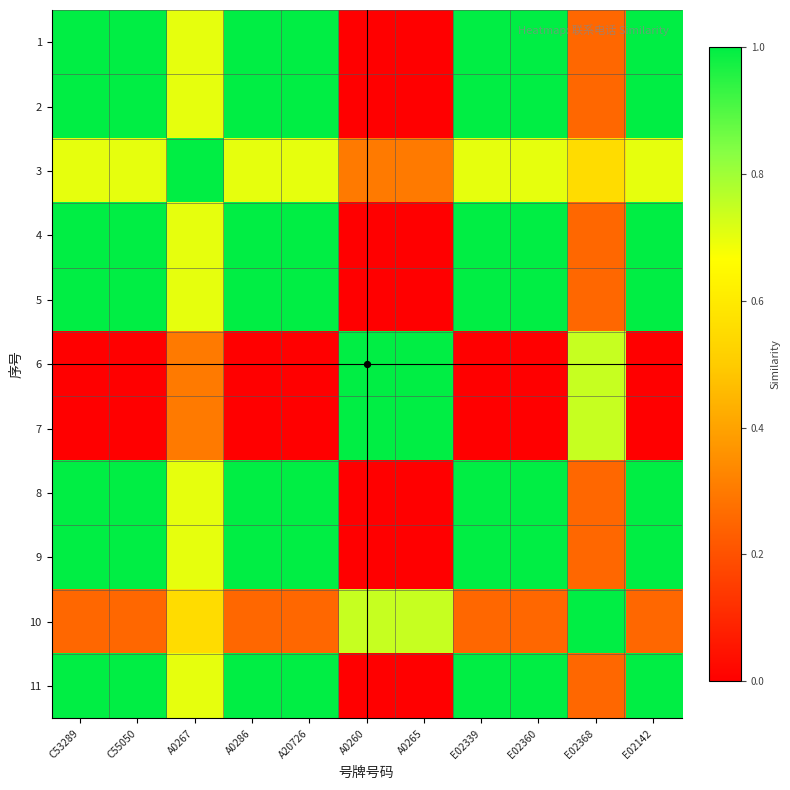

At C55050, list the series in order from smallest to largest.

6, 7, 10, 3, 5, 4, 8, 9, 11, 1, 2